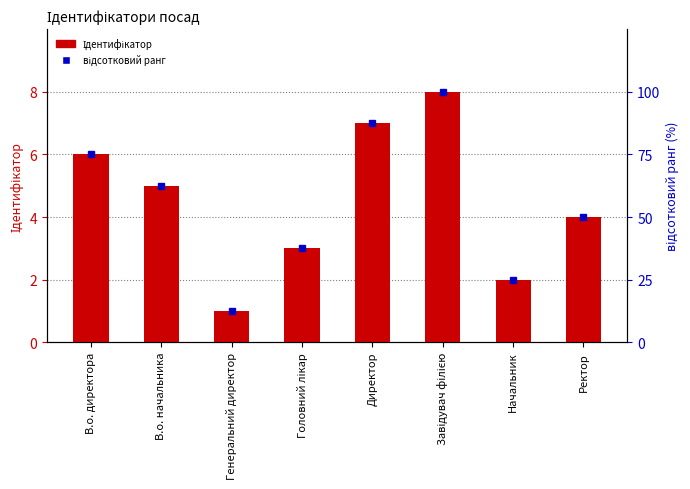

Reading right to left, list all the values displayed in this chart.

Ідентифікатор: 4.0	2.0	8.0	7.0	3.0	1.0	5.0	6.0
відсотковий ранг: 50.0	25.0	100.0	87.5	37.5	12.5	62.5	75.0